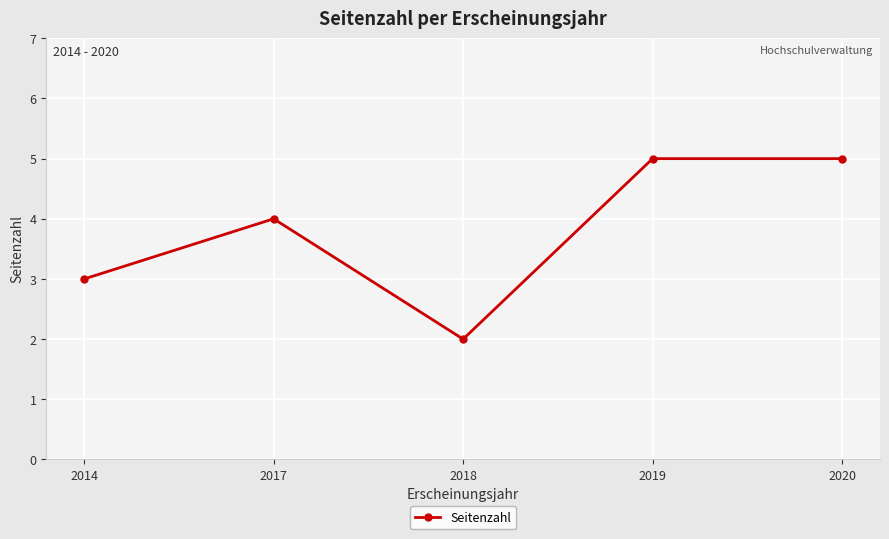

True or false: the data shows 5 at 2014.

False